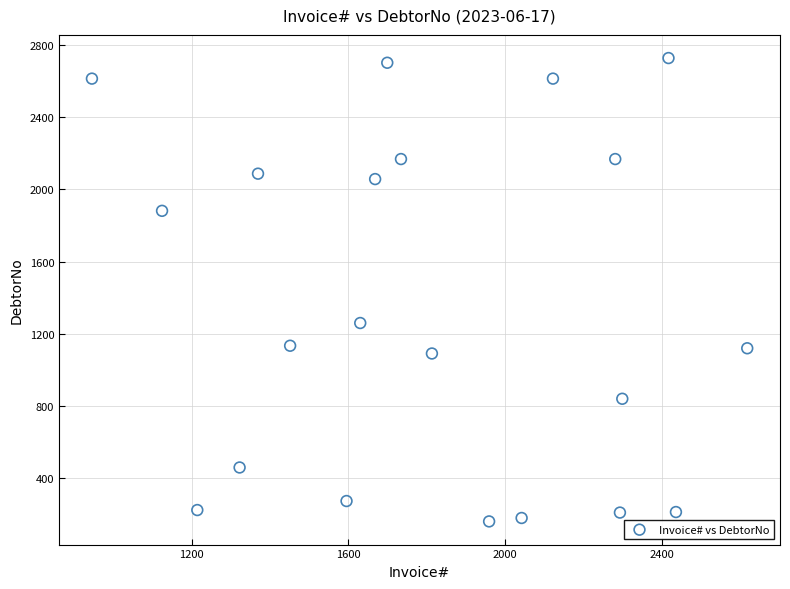

What is the range of X values (max minus min)?

1673